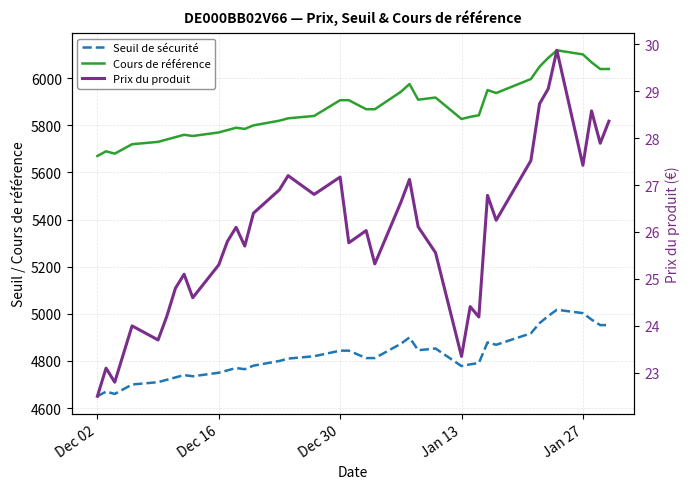

True or false: Prix du produit and Seuil de sécurité intersect in this chart.

False